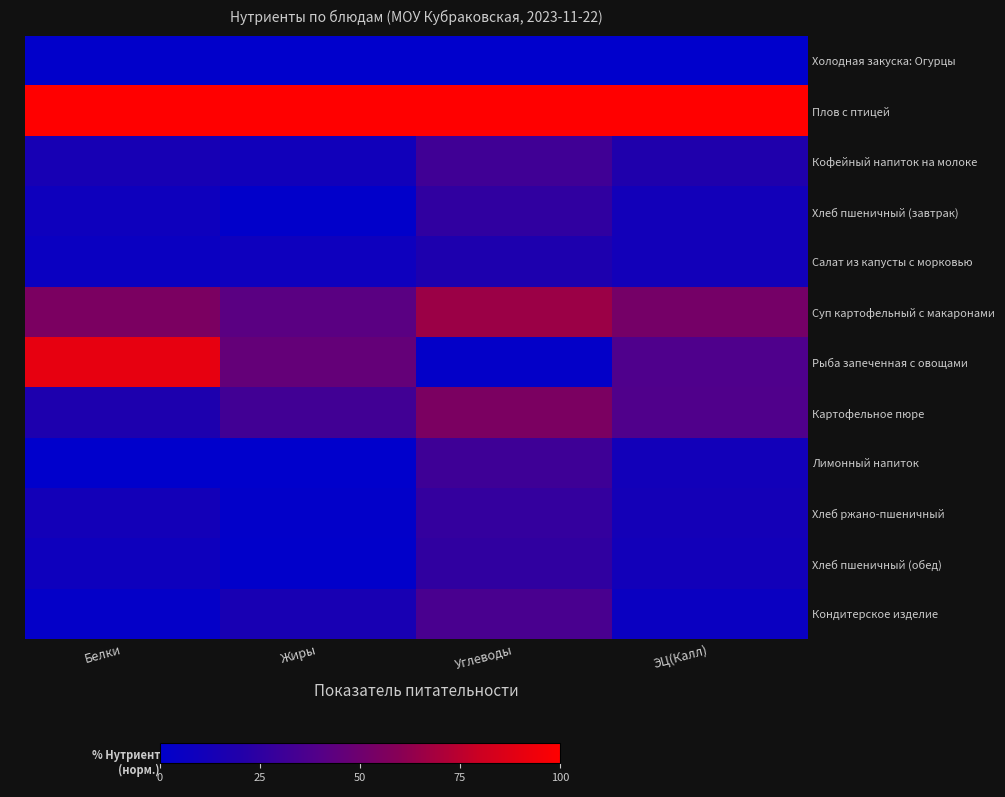

What is the total value across all series at ЭЦ(Калл)?

3.1